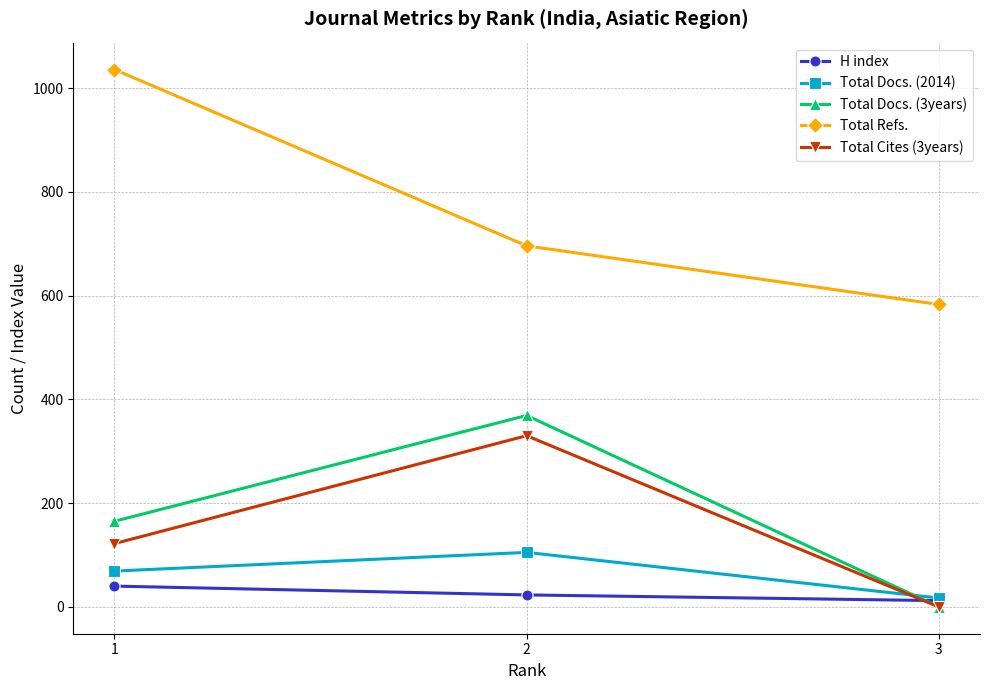

What is the value of the Total Docs. (2014) point at the 2nd from the left?

105